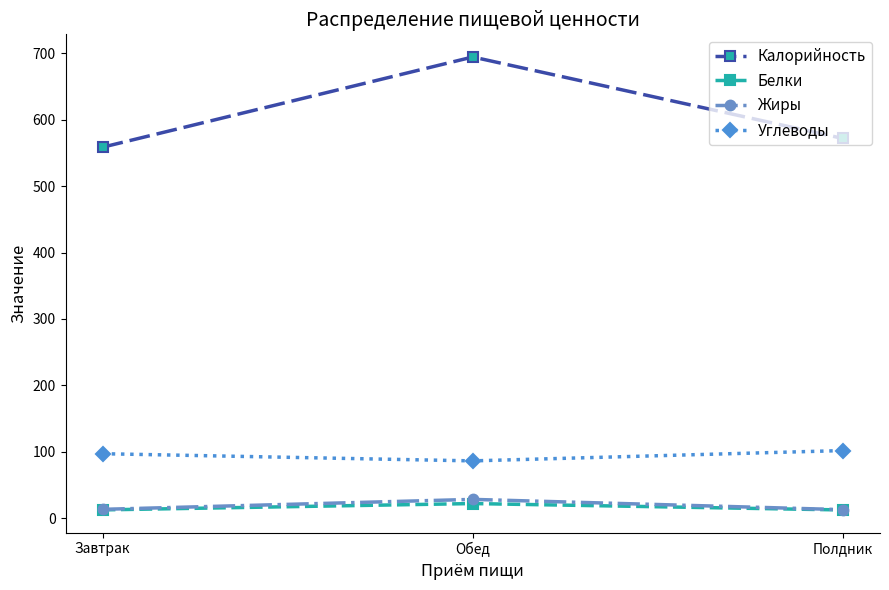

Which series changed the most between Завтрак and Обед?

Калорийность